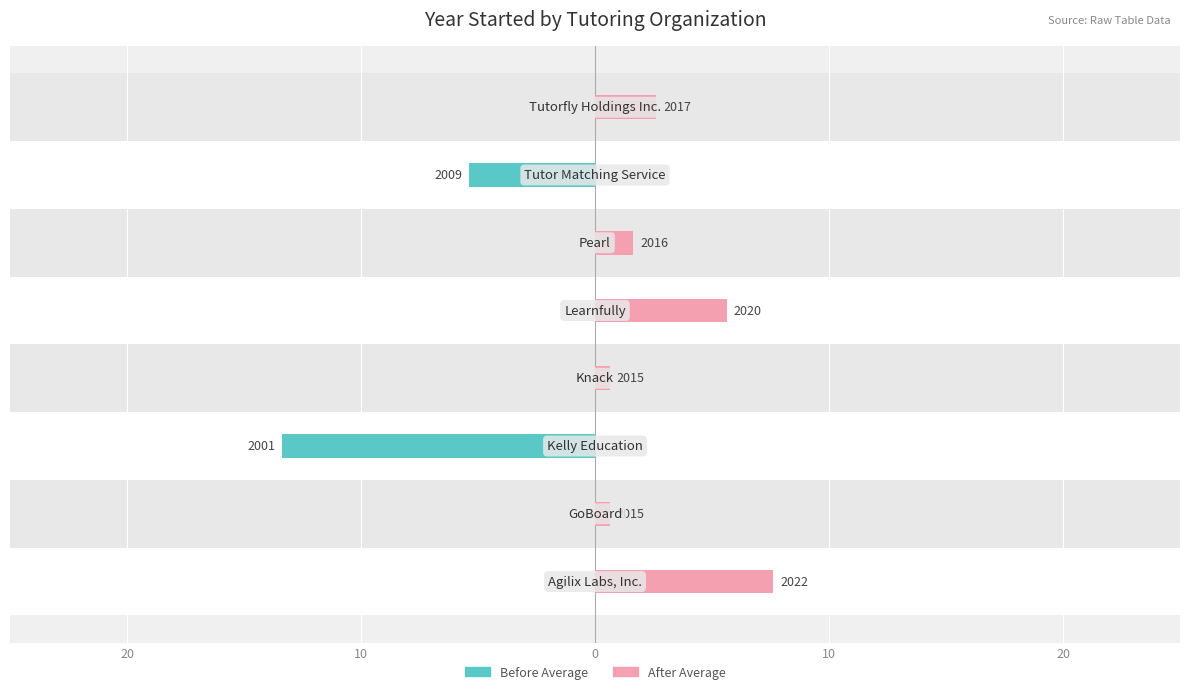

How many bars are there in each group?

2